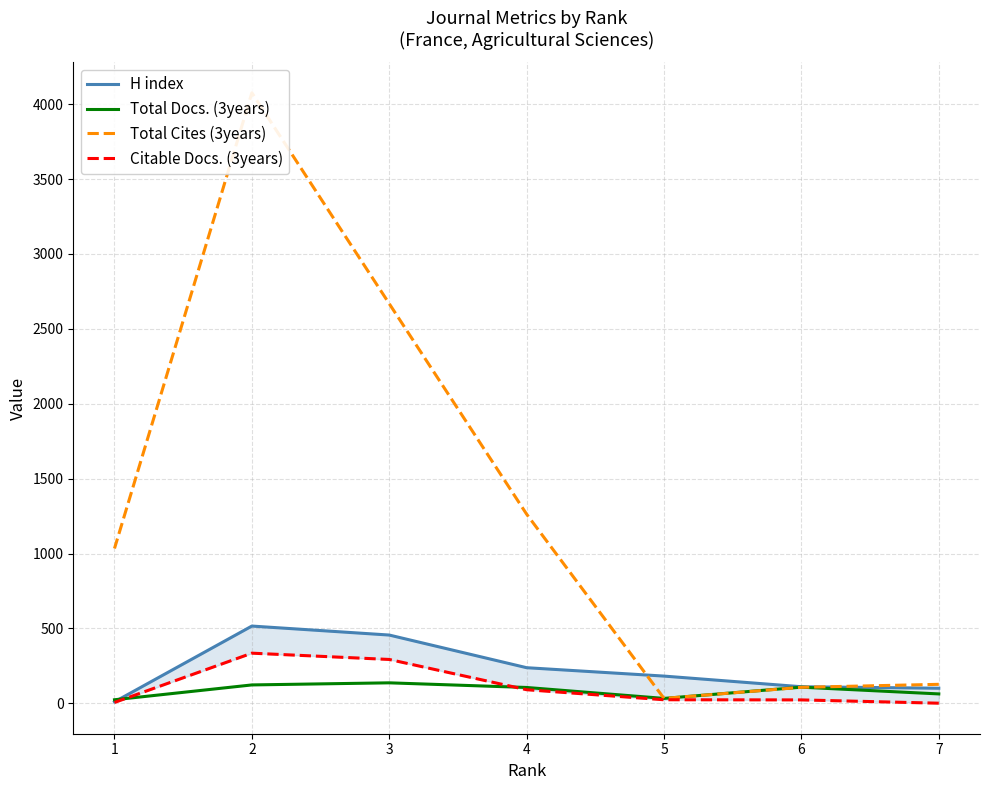

Is this an area chart (filled region under the line)?

No